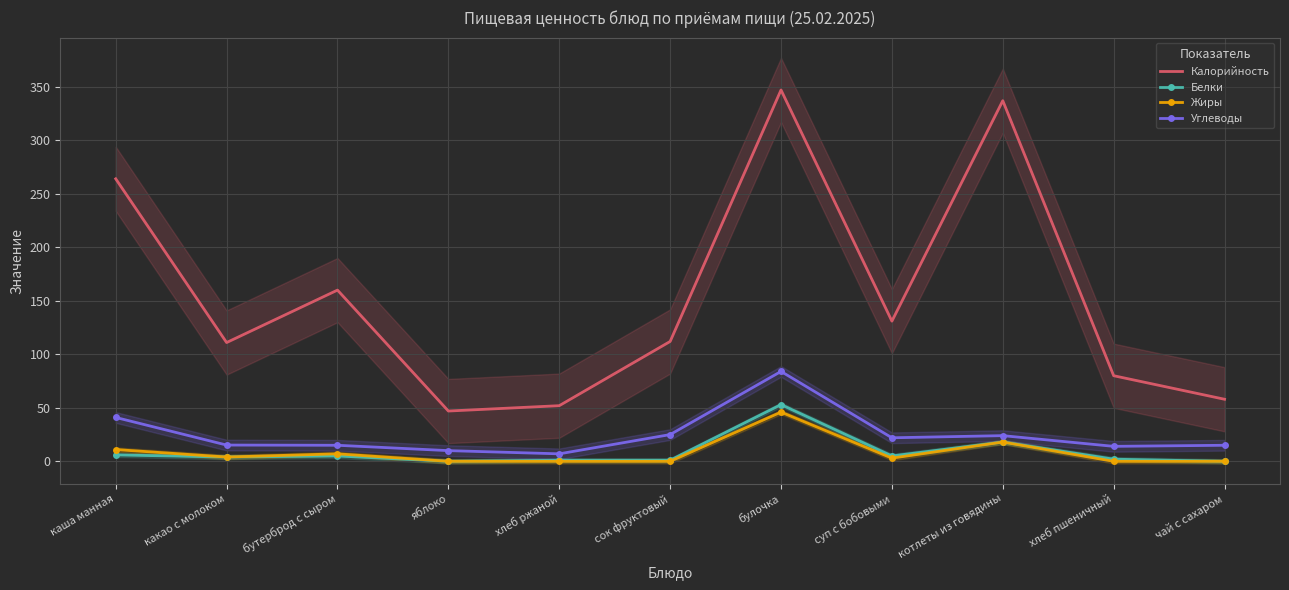

Is the value of Жиры at яблоко greater than the value of Калорийность at котлеты из говядины?

No